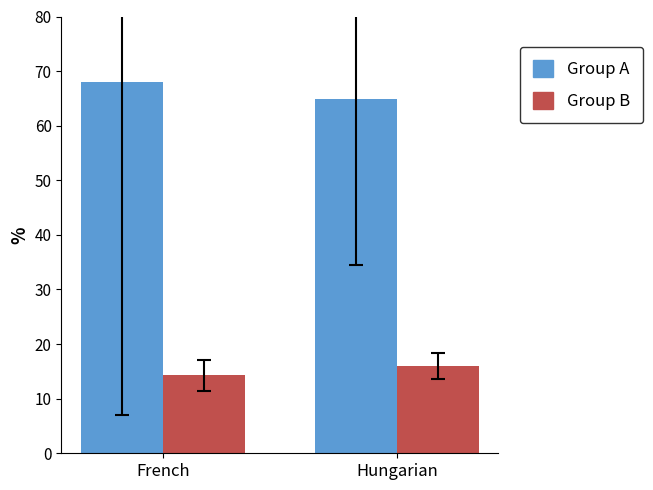

What is the total value across all series at Hungarian?

80.9